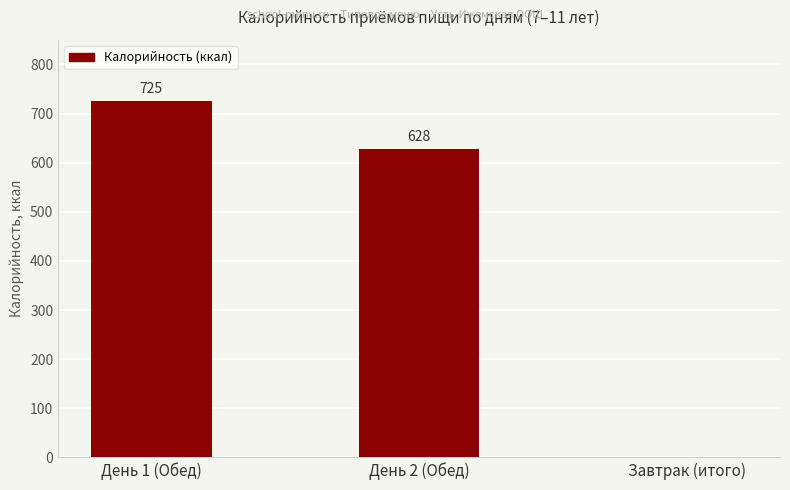

What is the sum of the values at День 1 (Обед) and День 2 (Обед)?

1353